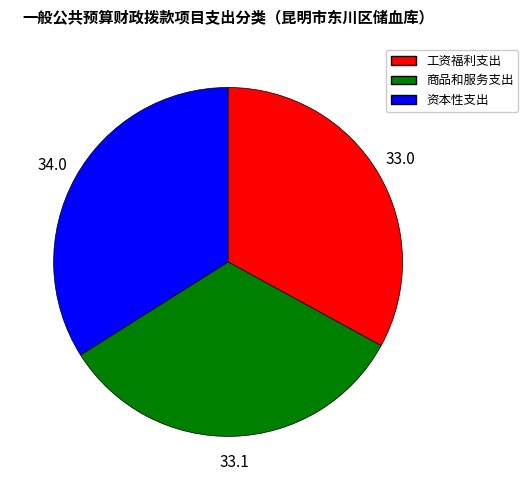

Is it true that 资本性支出 is 44% of the pie?

False